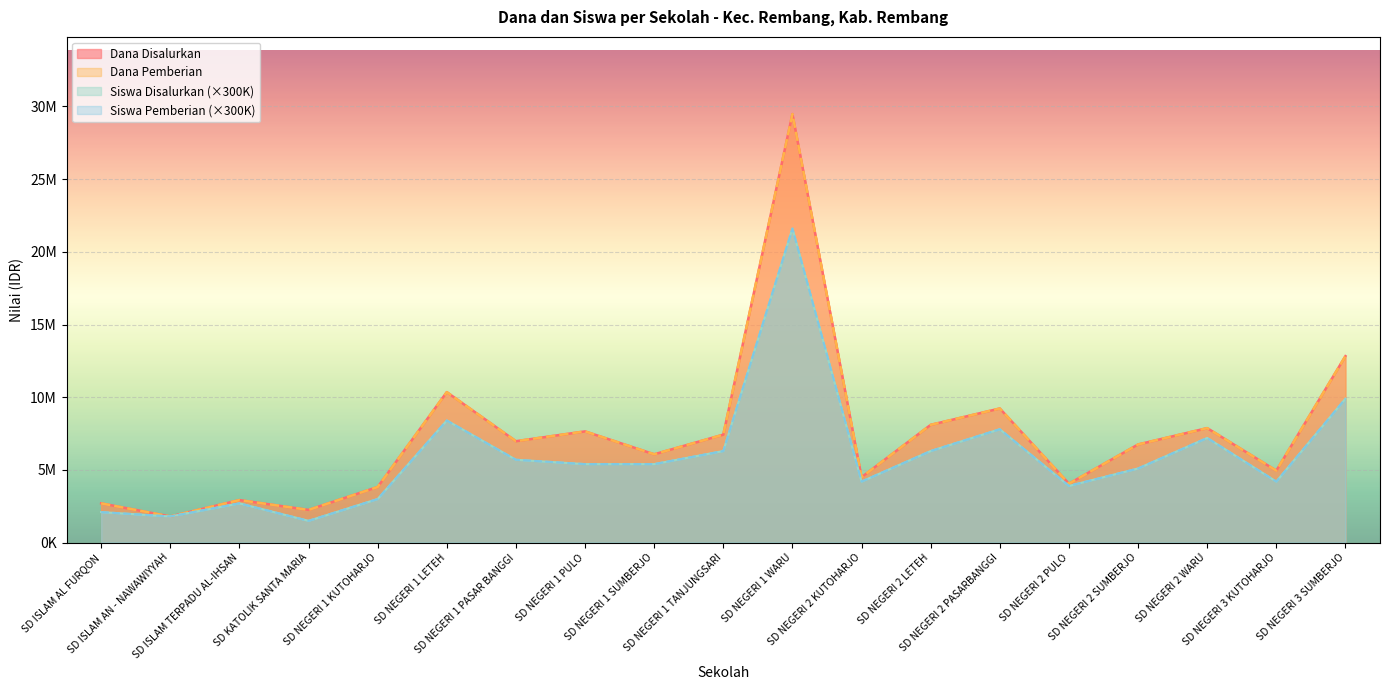

How many data points does each series have?

19